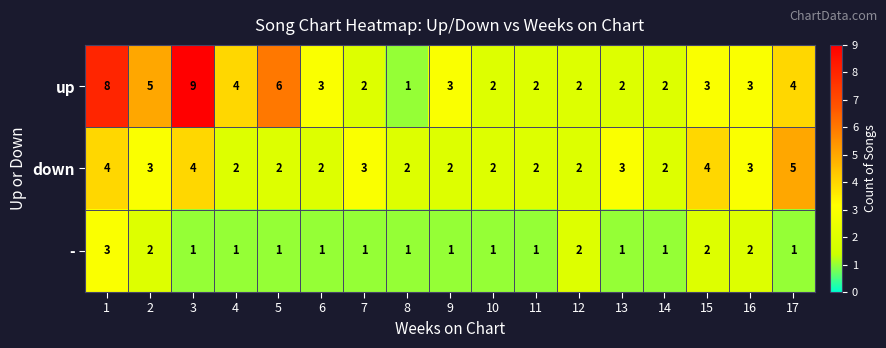

Which series has the widest spread of values?

up